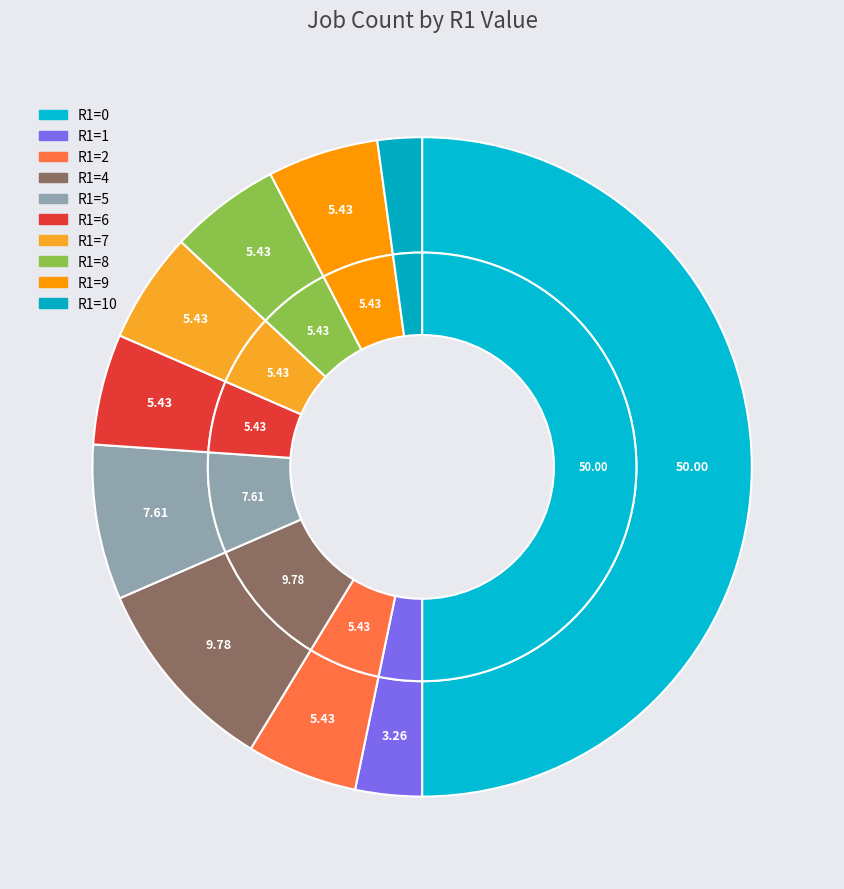

How many segments does this pie chart have?

10